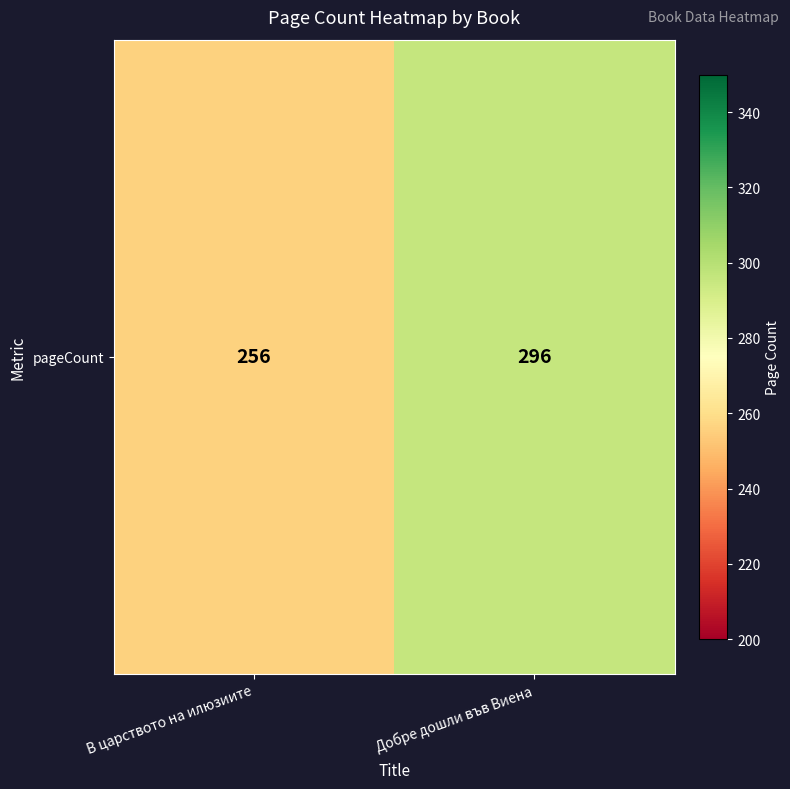

What is the difference between the values at В царството на илюзиите and Добре дошли във Виена?

40